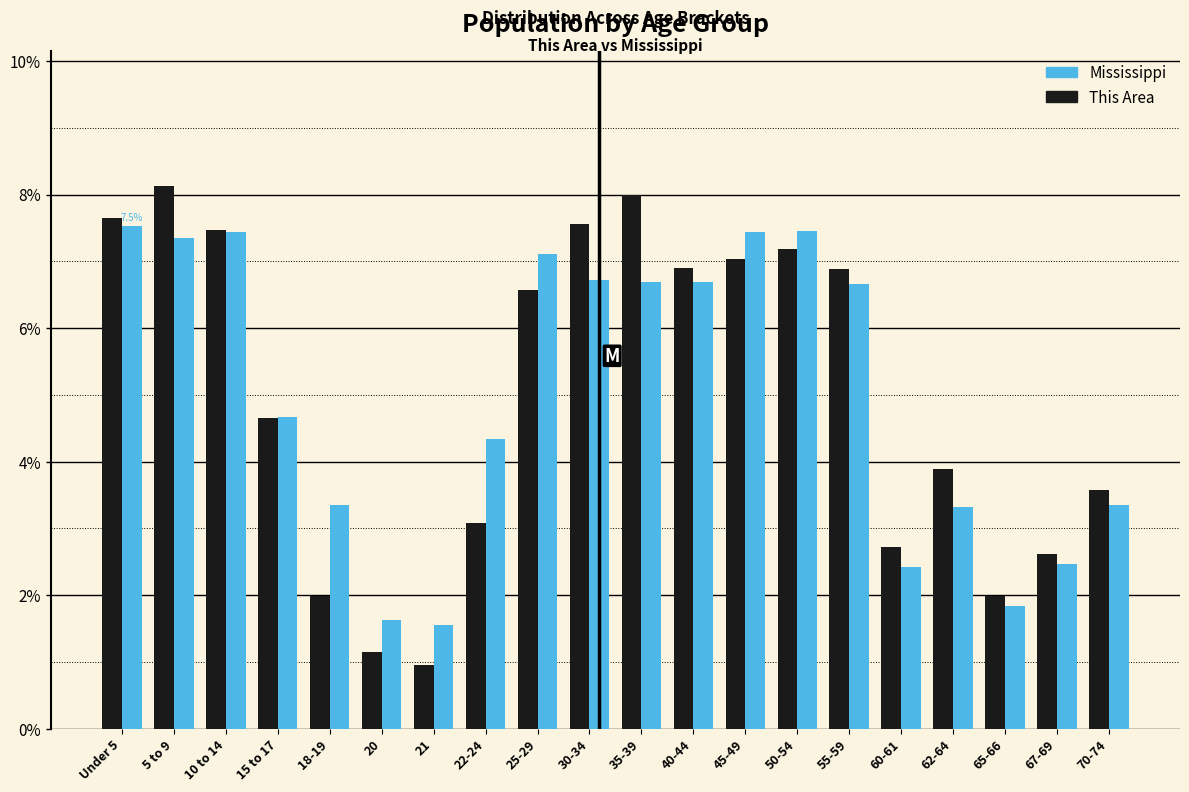

List the series in order of their peak value, highest first.

This Area, Mississippi